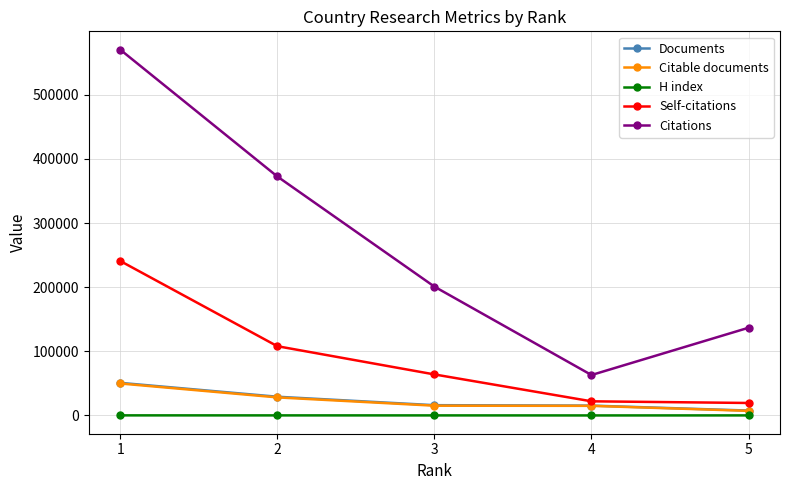

True or false: Self-citations and H index intersect in this chart.

False